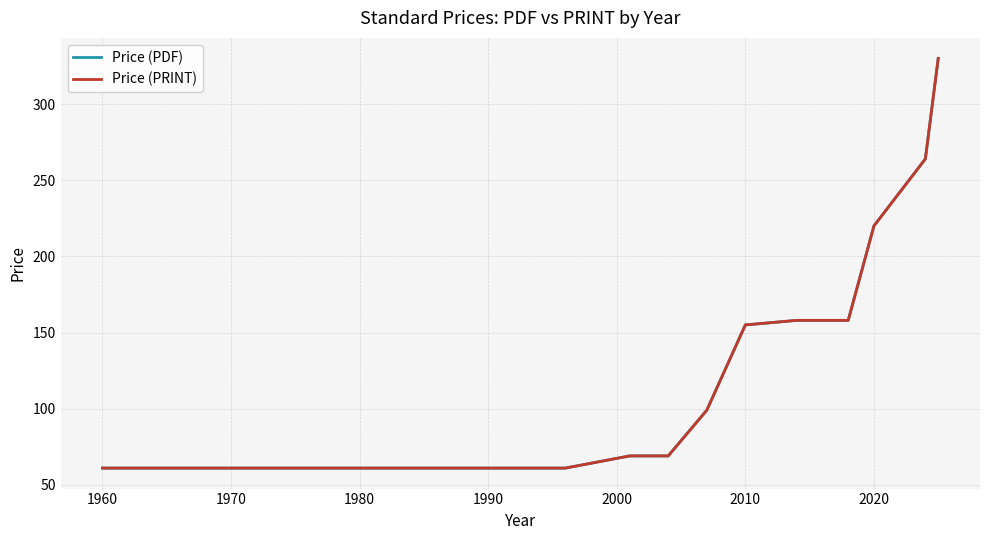

True or false: Price (PRINT) has a value of 42 at 1970.

False